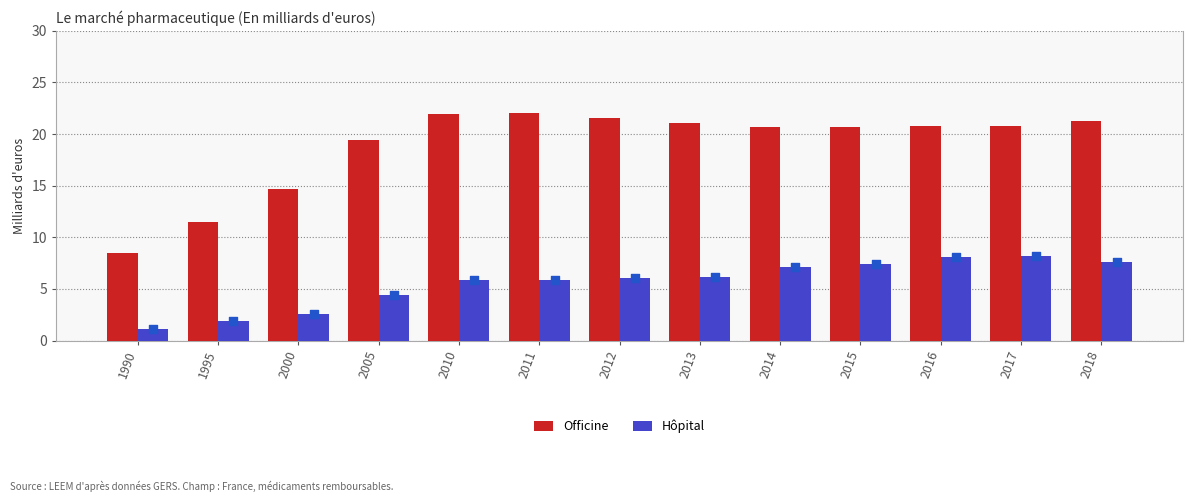

Which series contains the highest Y value?

Officine